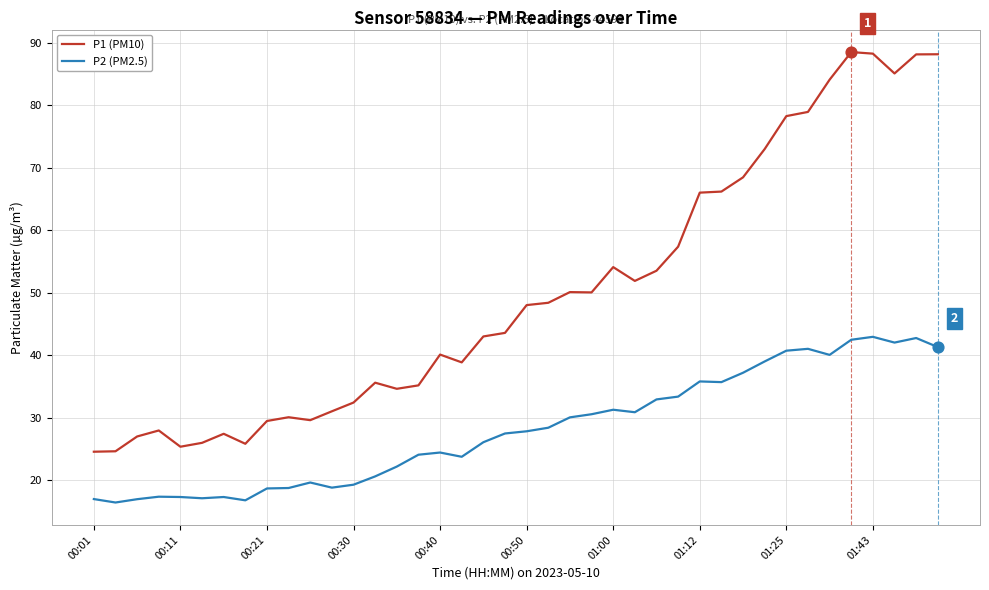

Which series has the largest total across all categories?

P1 (PM10)